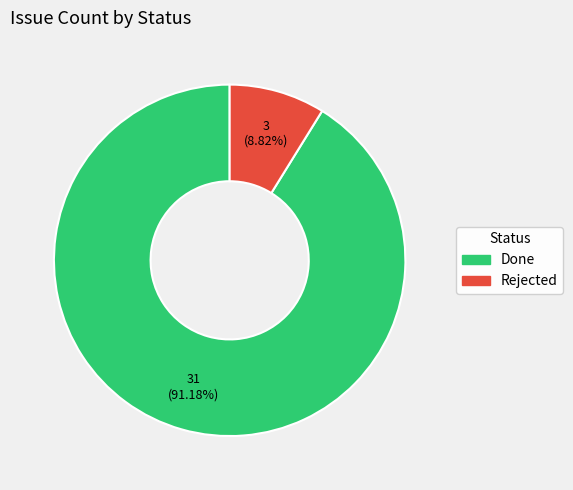

What is the ratio of the value at Done to the value at Rejected?

10.3